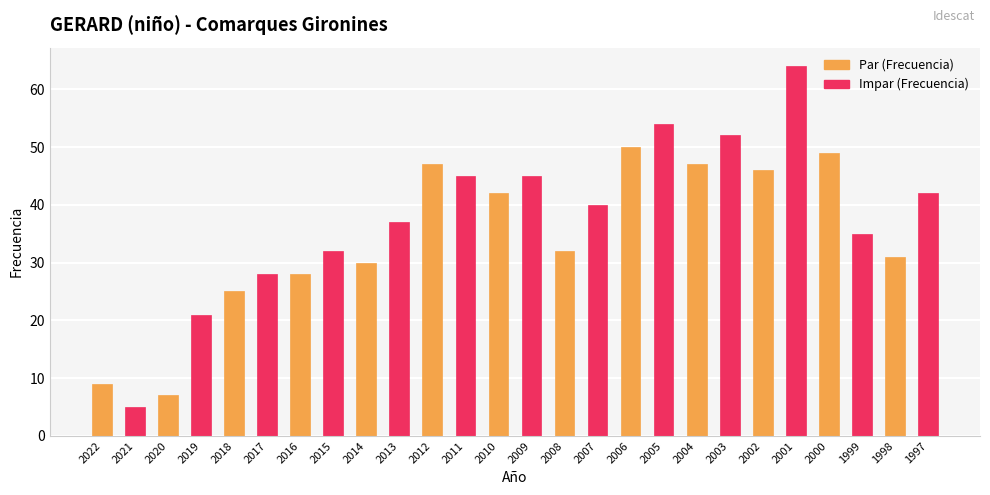

Is it true that the value at 2006 is 50?

True